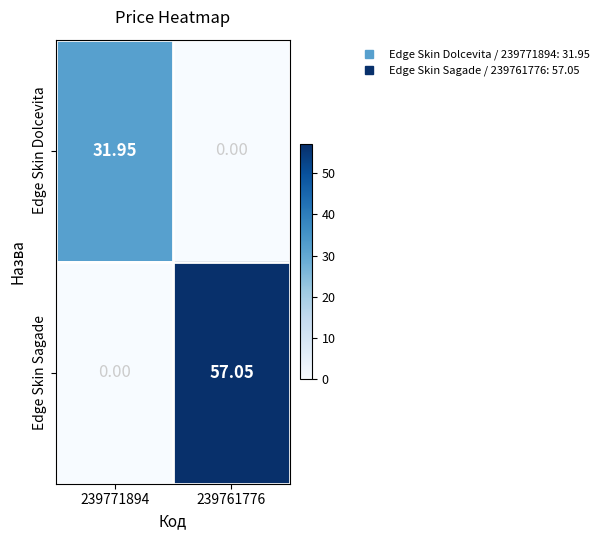

Is the value of Edge Skin Dolcevita at 239771894 greater than the value of Edge Skin Sagade at 239771894?

Yes